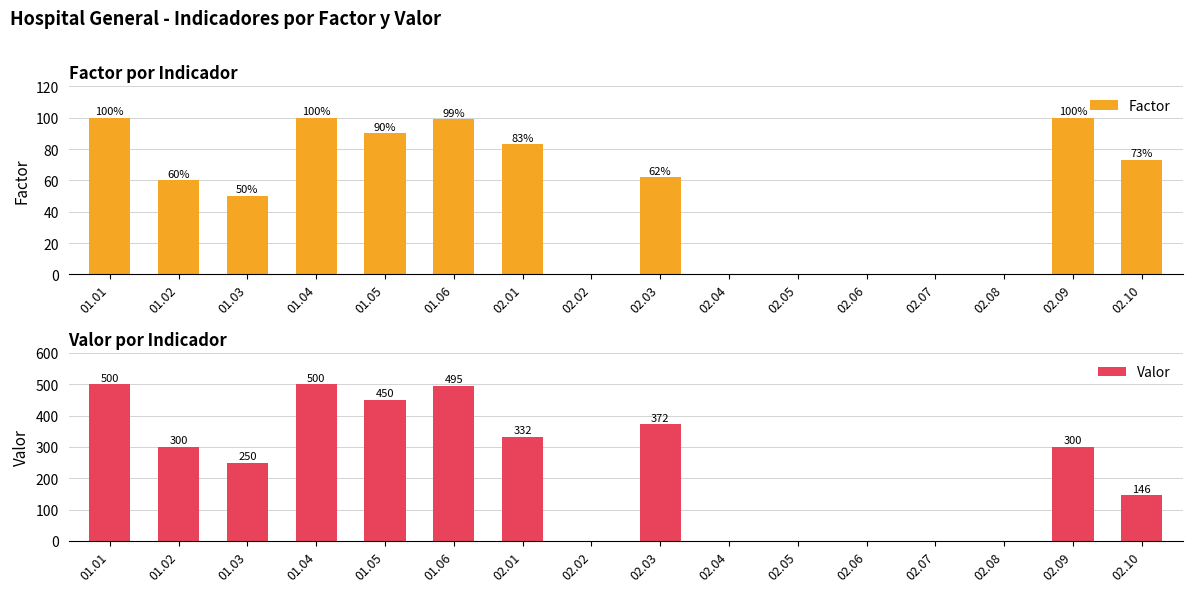

Reading left to right, what are all the values shown in this chart?

Factor: 100	60	50	100	90	99	83	0	62	0	0	0	0	0	100	73
Valor: 500	300	250	500	450	495	332	0	372	0	0	0	0	0	300	146